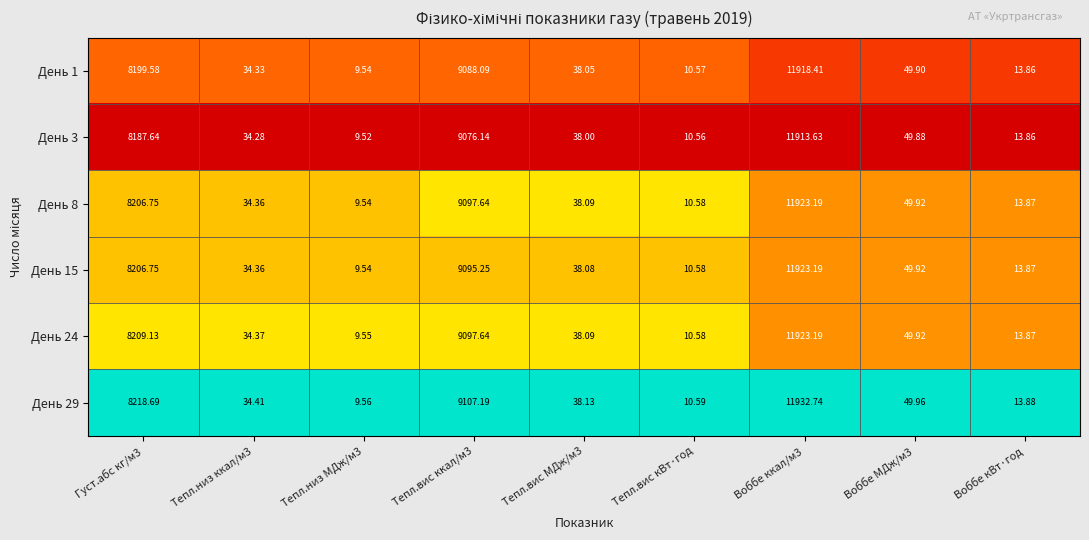

Is the value of День 8 at Воббе МДж/м3 greater than the value of День 29 at Густ.абс кг/м3?

No